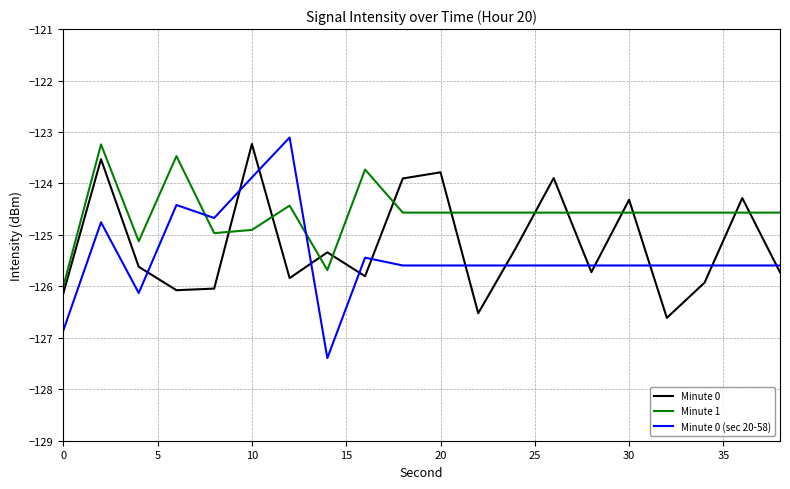

What is the difference between the maximum and minimum values in the Minute 1 series?

2.8